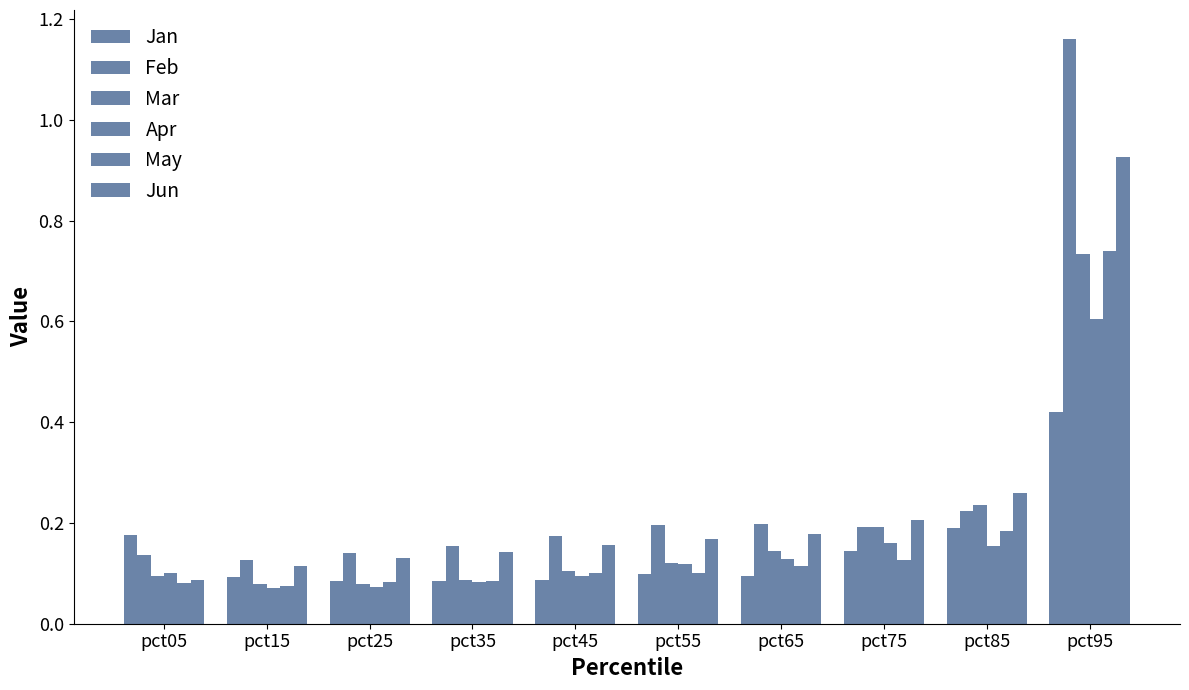

Read the May value at pct85.

0.2